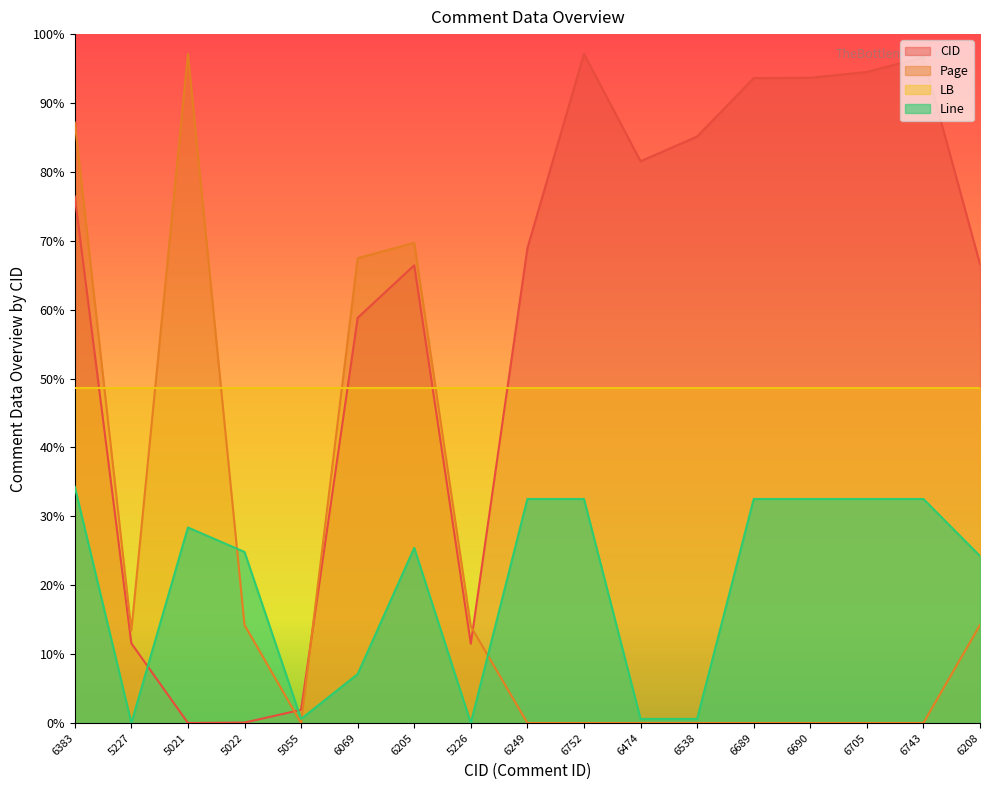

At which category does CID reach its first local peak?

6205